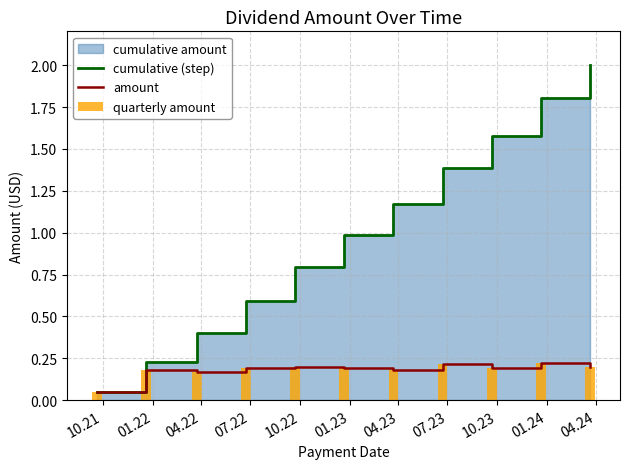

At which label does amount reach its minimum?

10.21